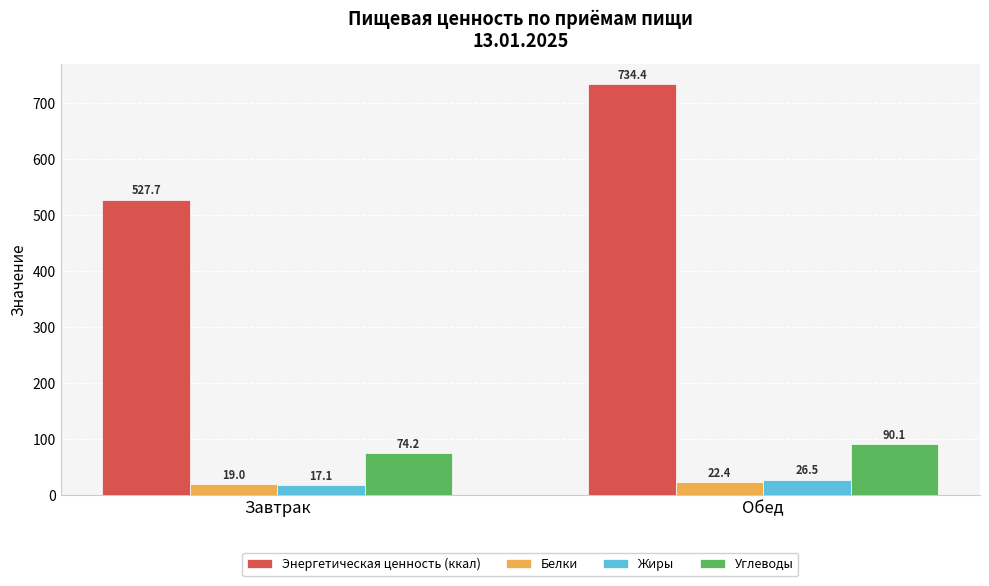

At which label does Энергетическая ценность (ккал) first exceed 734?

Обед